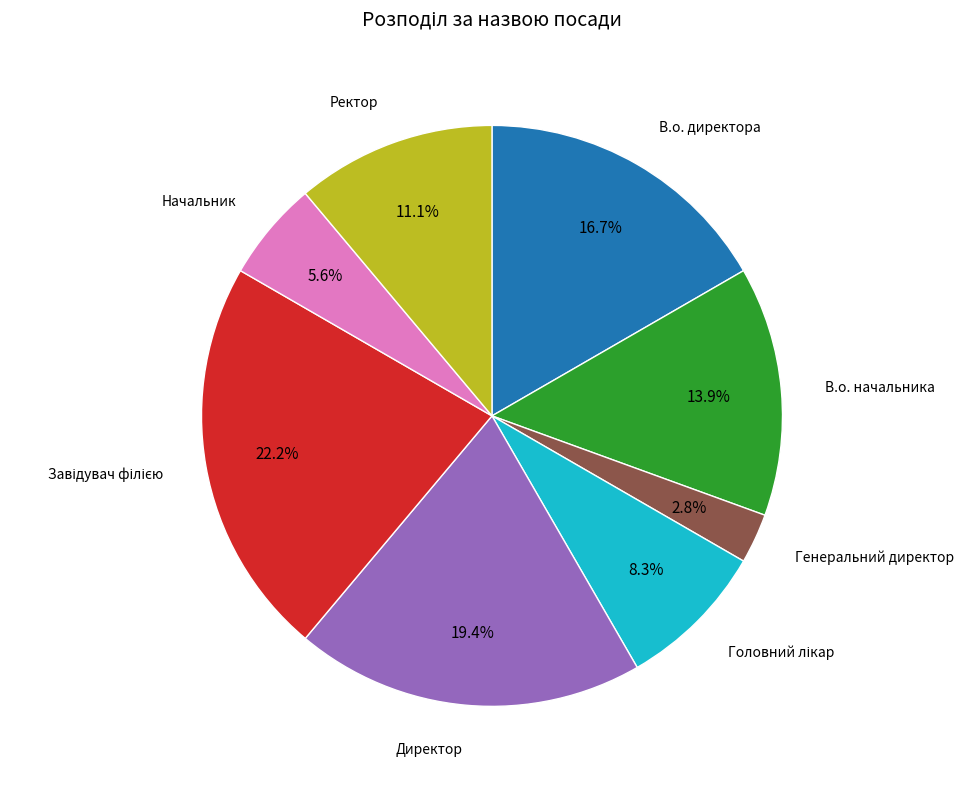

Does any single category account for the majority?

No